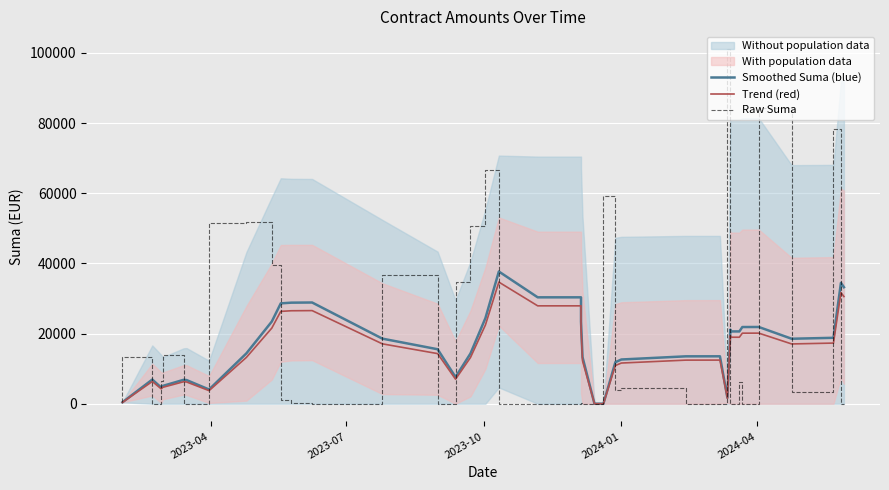

Rank the series by their maximum value, from highest to lowest.

Raw Suma, Smoothed Suma (blue), Trend (red)